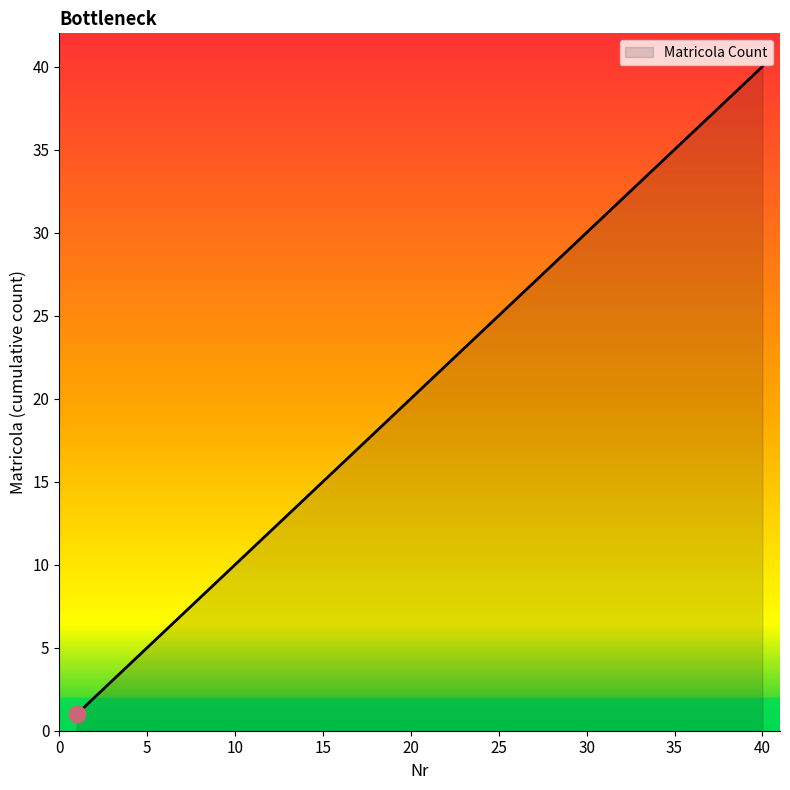

What is the maximum value shown in the chart?

40